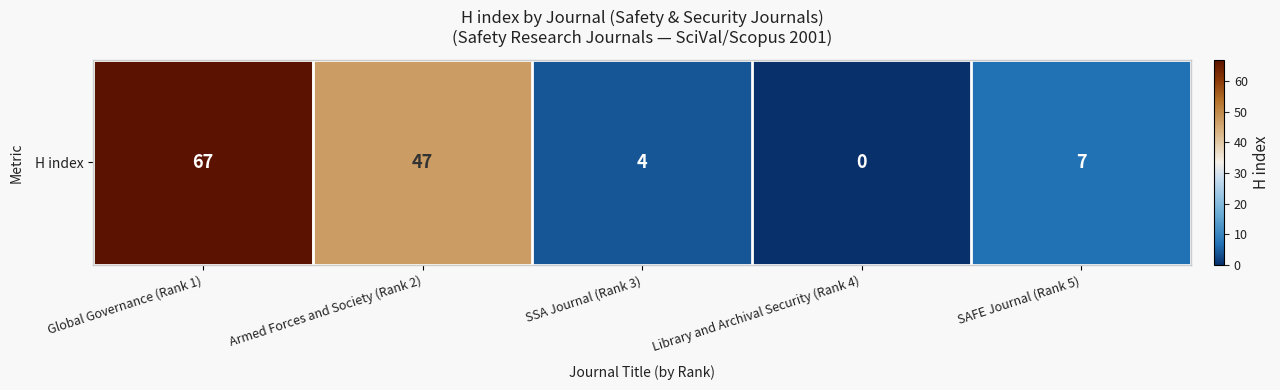

What is the change in value from SSA Journal (Rank 3) to SAFE Journal (Rank 5)?

+3